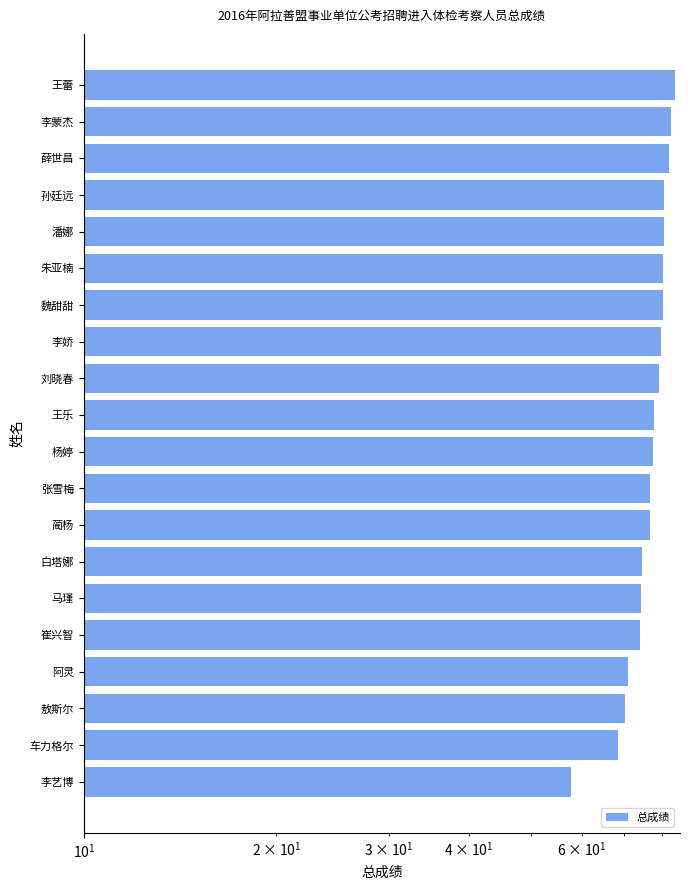

Which has a higher value, 车力格尔 or 王乐?

王乐